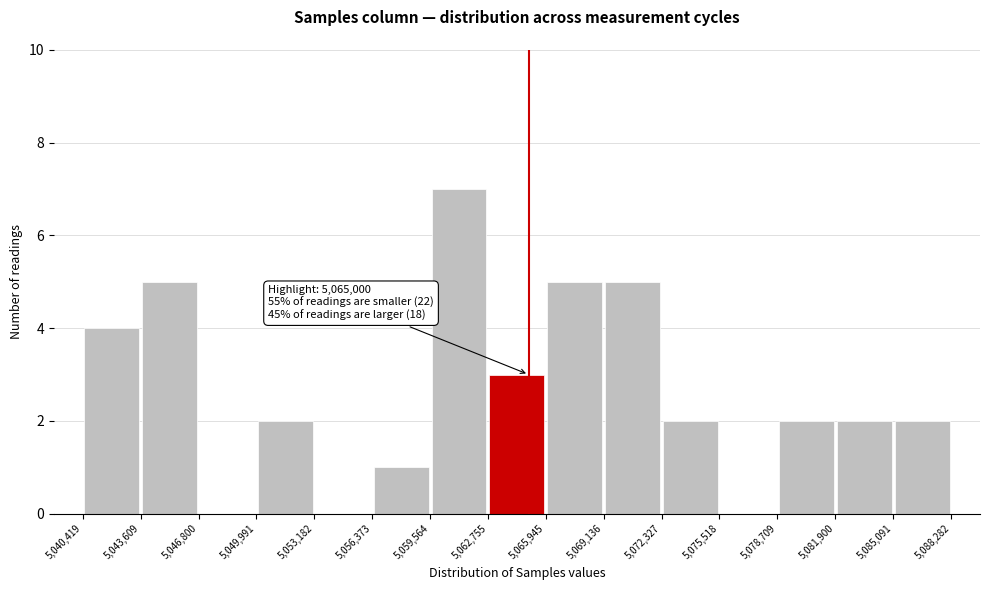

Which range on the x-axis has the tallest bar?

5,059,564 to 5,062,755